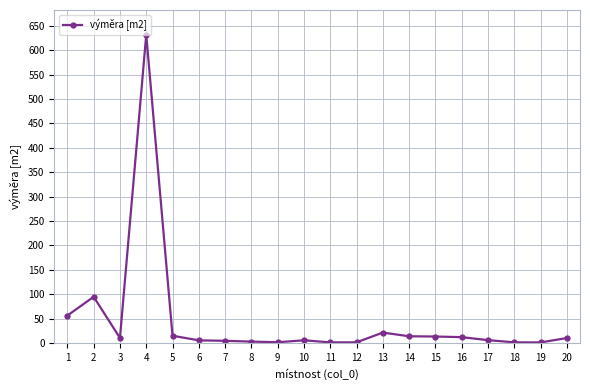

How many lines are shown in the chart?

1